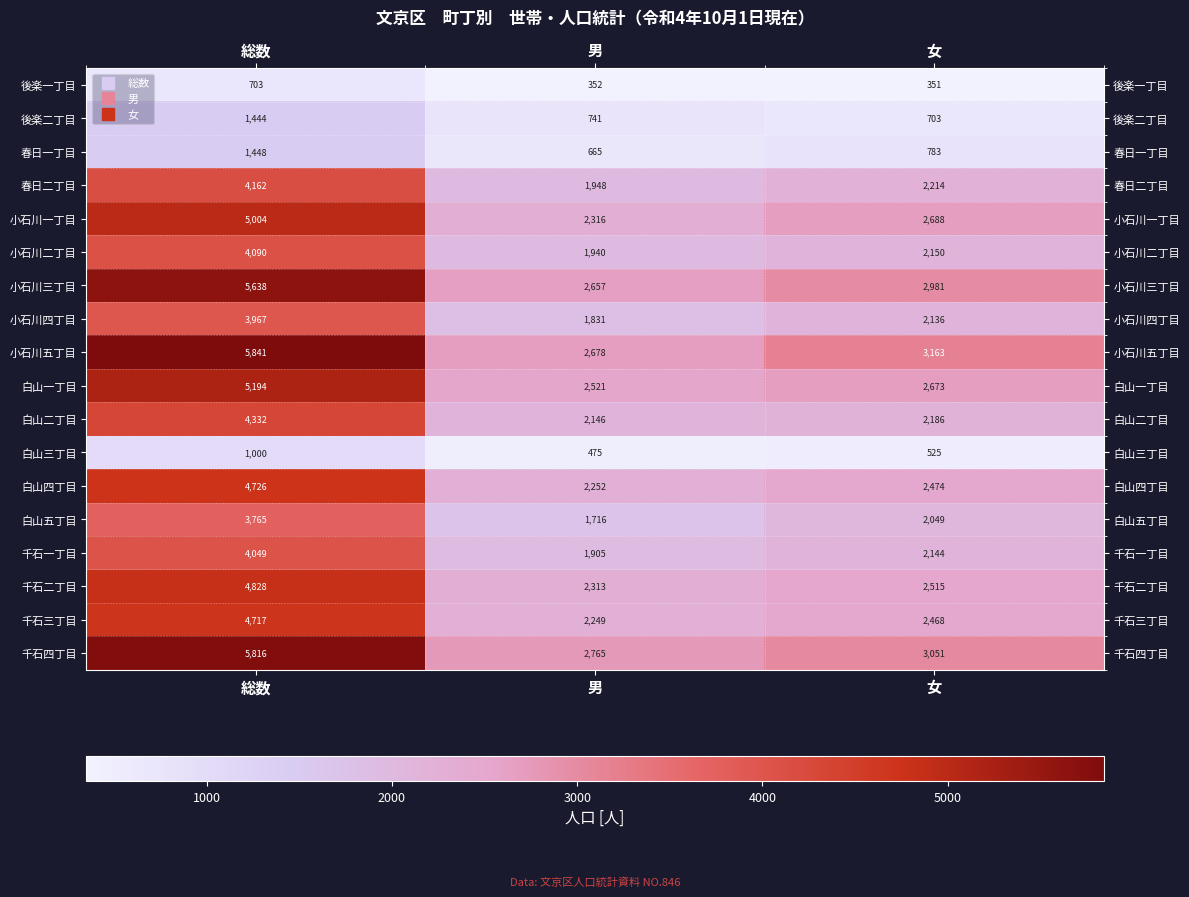

What is the minimum value shown in the chart?

351